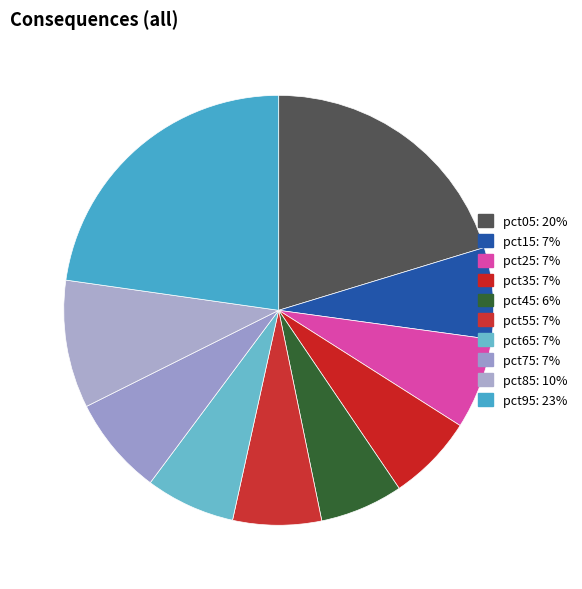

Is it true that pct65 is 7% of the pie?

True